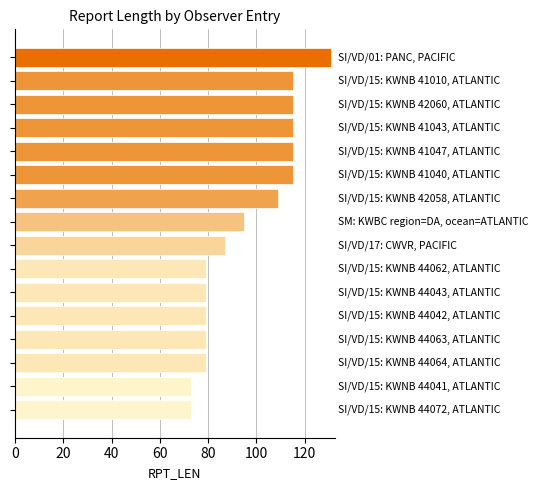

What is the value of the 11th bar from the top?

79